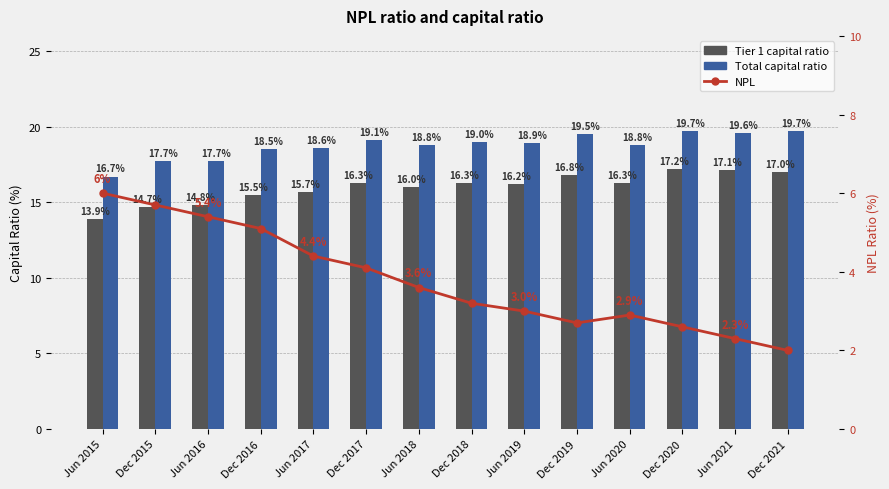

At which label is NPL closest to 4?

Dec 2017